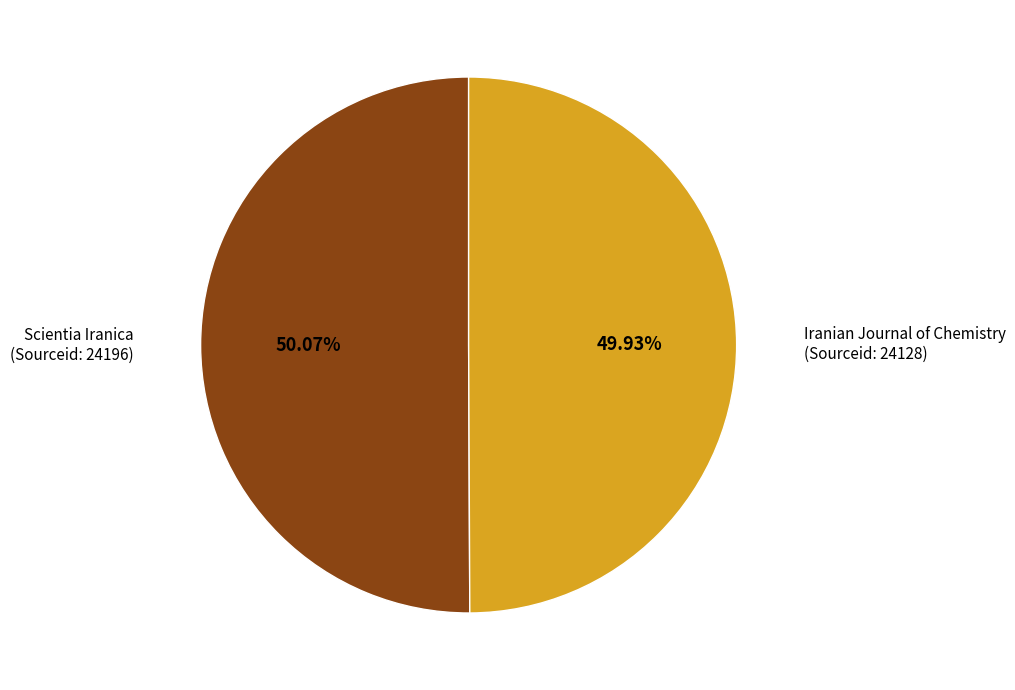

Is there any slice that represents more than half of the pie?

Yes